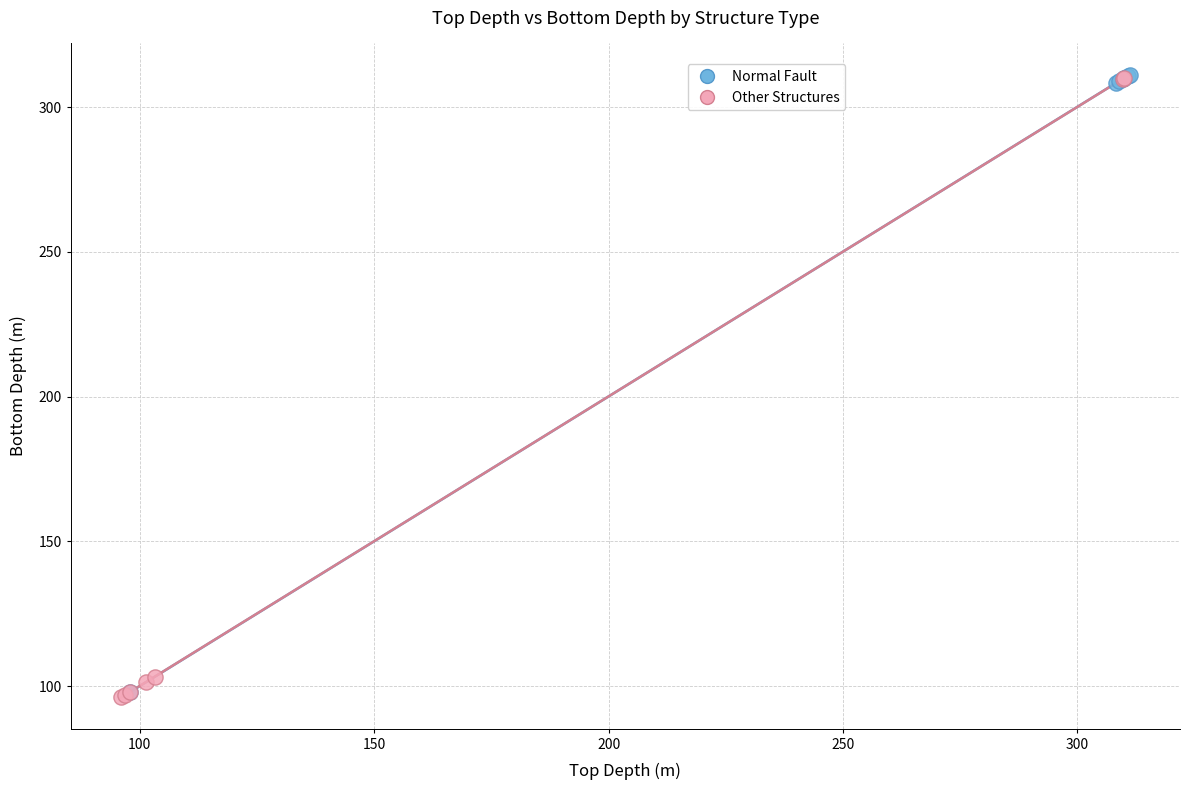

What are all the series names shown in the legend?

Normal Fault, Other Structures